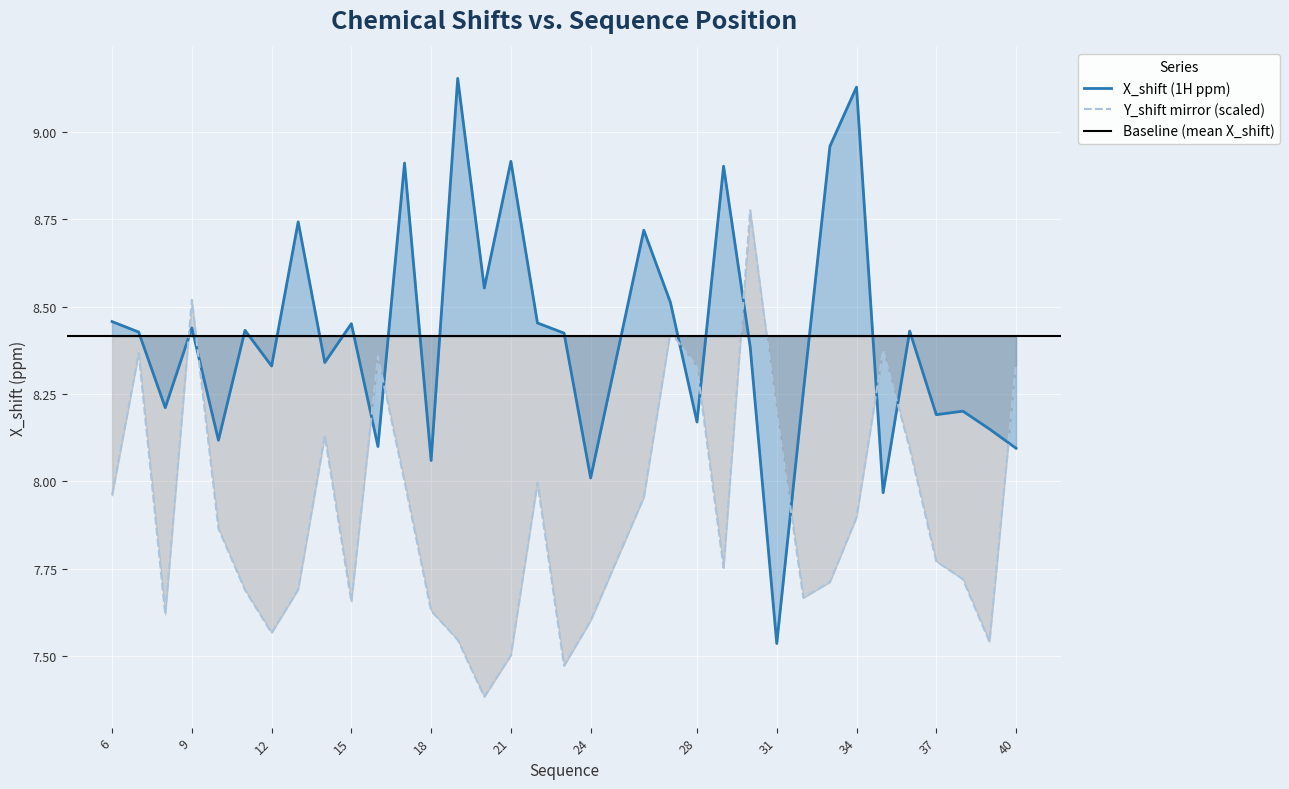

Between which two adjacent categories do X_shift and Y_shift first intersect?

8 and 9